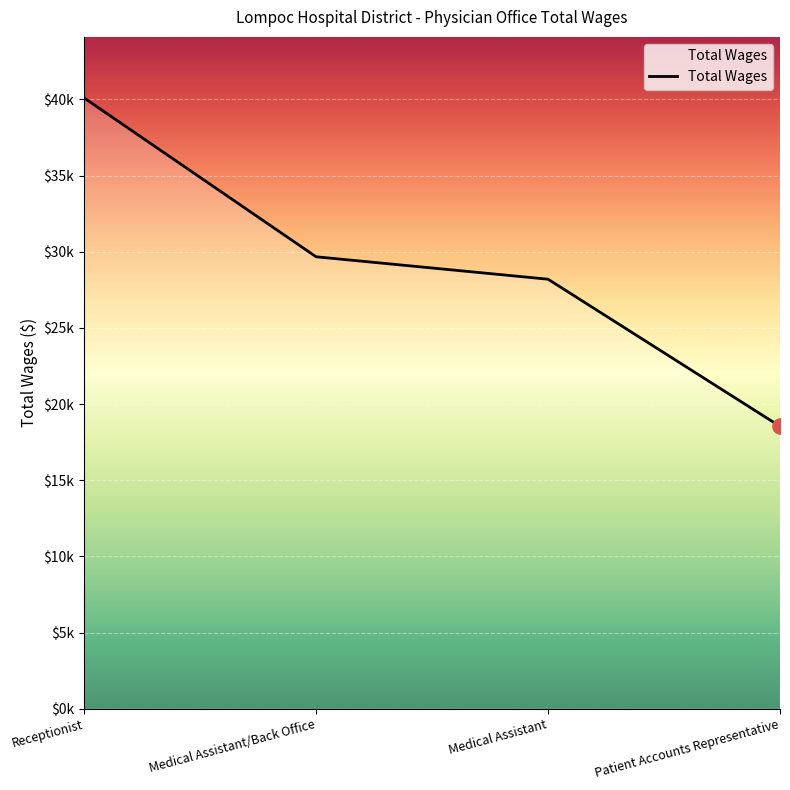

Approximately how many times larger is the value at Medical Assistant/Back Office compared to Medical Assistant?

1.1